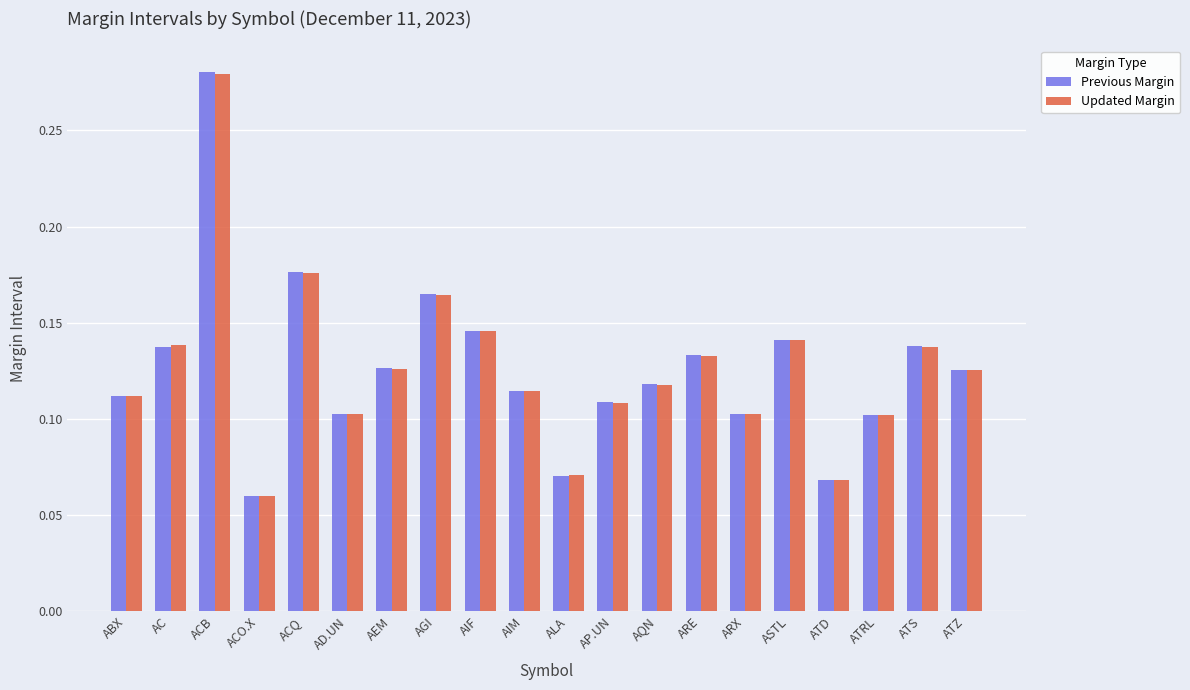

How many bars are there in each group?

2